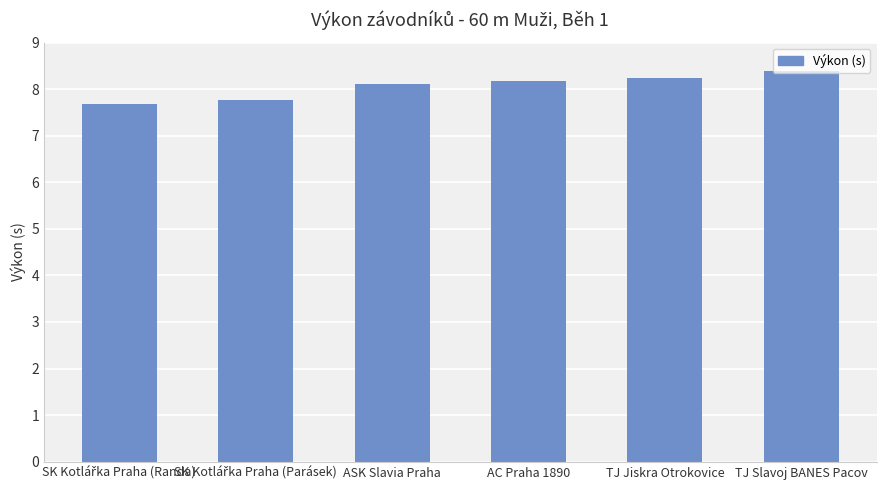

The chart shows a value of 2.2 at TJ Jiskra Otrokovice. True or false?

False